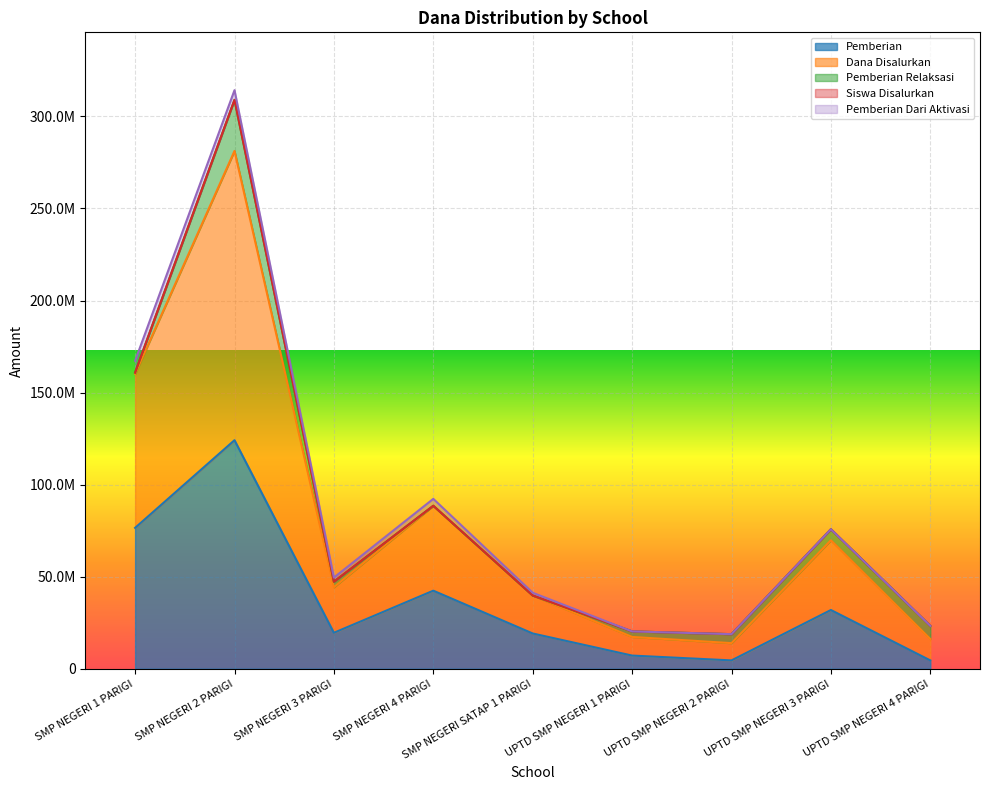

What is the label of the 4th point from the right?

UPTD SMP NEGERI 1 PARIGI